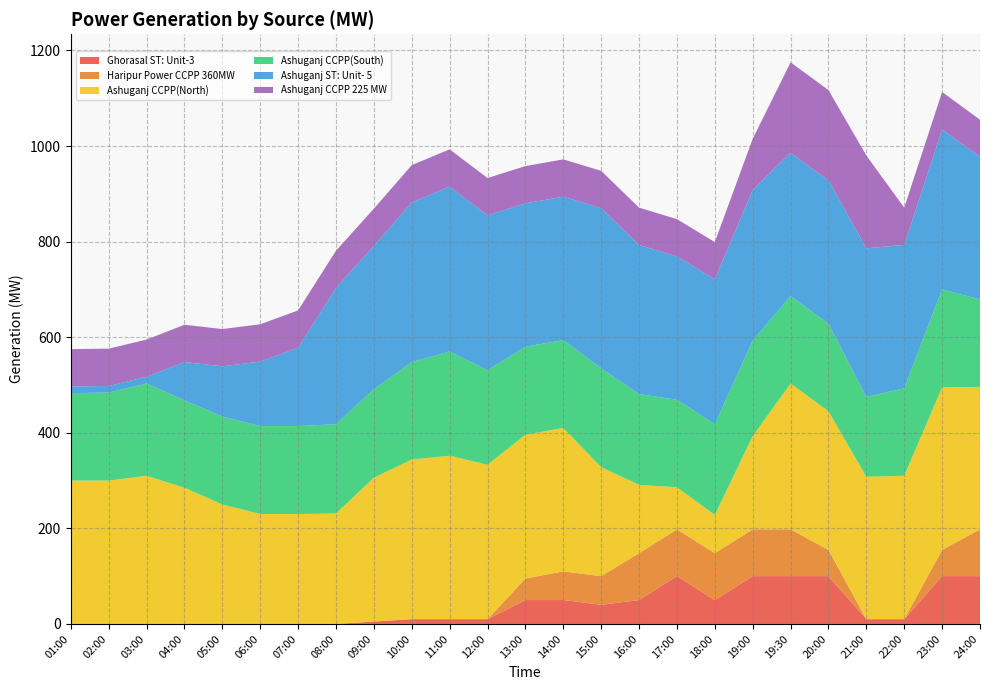

Reading left to right, what are all the values shown in this chart?

Ghorasal ST: Unit-3: 01:00=0	02:00=0	03:00=0	04:00=0	05:00=0	06:00=0	07:00=0	08:00=0	09:00=5	10:00=10	11:00=10	12:00=10	13:00=50	14:00=50	15:00=40	16:00=50	17:00=100	18:00=50	19:00=100	19:30=100	20:00=100	21:00=10	22:00=10	23:00=100	24:00=100
Haripur Power CCPP 360MW: 01:00=0	02:00=0	03:00=0	04:00=0	05:00=0	06:00=0	07:00=0	08:00=0	09:00=0	10:00=0	11:00=0	12:00=0	13:00=45	14:00=60	15:00=60	16:00=98	17:00=98	18:00=98	19:00=98	19:30=98	20:00=55	21:00=0	22:00=0	23:00=55	24:00=98
Ashuganj CCPP(North): 01:00=300	02:00=300	03:00=310	04:00=285	05:00=250	06:00=230	07:00=230	08:00=231	09:00=301	10:00=334	11:00=342	12:00=323	13:00=301	14:00=300	15:00=228	16:00=143	17:00=88	18:00=80	19:00=195	19:30=305	20:00=290	21:00=298	22:00=300	23:00=340	24:00=298
Ashuganj CCPP(South): 01:00=183	02:00=184	03:00=193	04:00=183	05:00=184	06:00=184	07:00=184	08:00=187	09:00=185	10:00=204	11:00=218	12:00=198	13:00=184	14:00=184	15:00=207	16:00=190	17:00=183	18:00=190	19:00=200	19:30=183	20:00=183	21:00=167	22:00=183	23:00=205	24:00=183
Ashuganj ST: Unit- 5: 01:00=14	02:00=14	03:00=14	04:00=80	05:00=105	06:00=135	07:00=164	08:00=285	09:00=300	10:00=334	11:00=345	12:00=324	13:00=300	14:00=300	15:00=335	16:00=312	17:00=300	18:00=303	19:00=315	19:30=300	20:00=300	21:00=311	22:00=300	23:00=335	24:00=298
Ashuganj CCPP 225 MW: 01:00=78	02:00=78	03:00=78	04:00=78	05:00=78	06:00=78	07:00=78	08:00=78	09:00=78	10:00=78	11:00=78	12:00=78	13:00=78	14:00=78	15:00=78	16:00=78	17:00=78	18:00=78	19:00=107	19:30=189	20:00=189	21:00=194	22:00=78	23:00=78	24:00=78